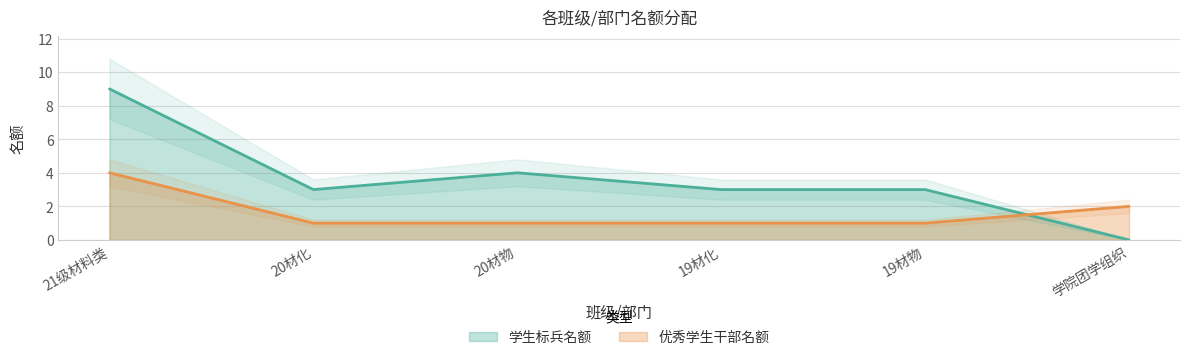

Which series ends up on top after the final intersection of 优秀学生干部名额 and 学生标兵名额?

优秀学生干部名额